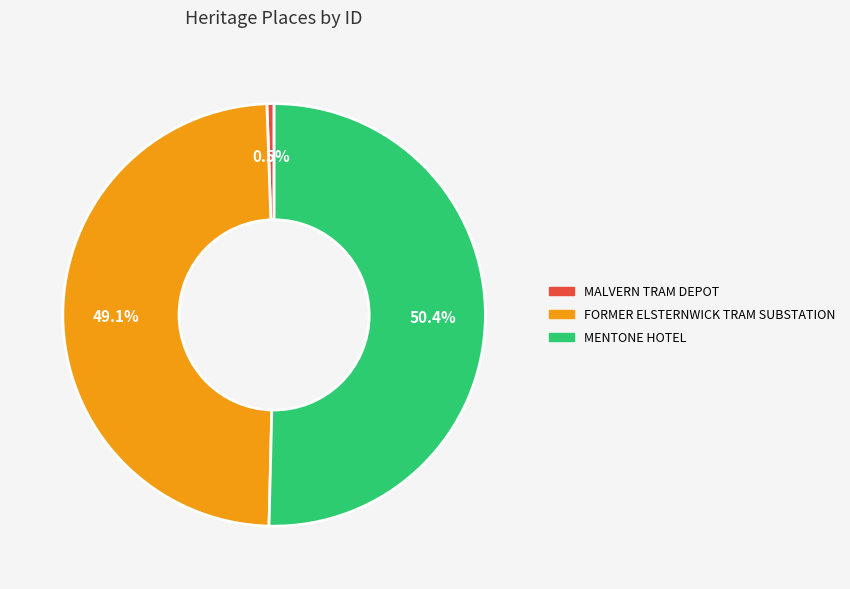

What percentage is NOT represented by FORMER ELSTERNWICK TRAM SUBSTATION?

50.9%